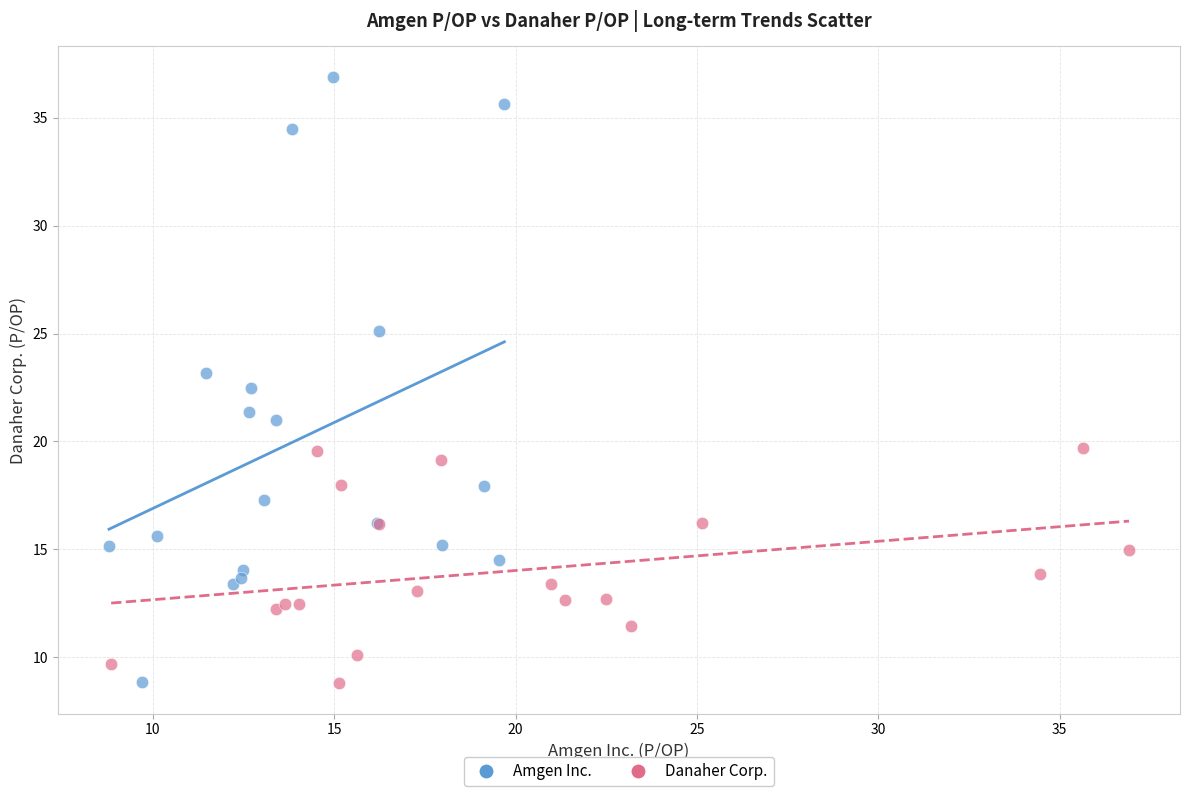

Which series contains the highest Y value?

Amgen Inc.